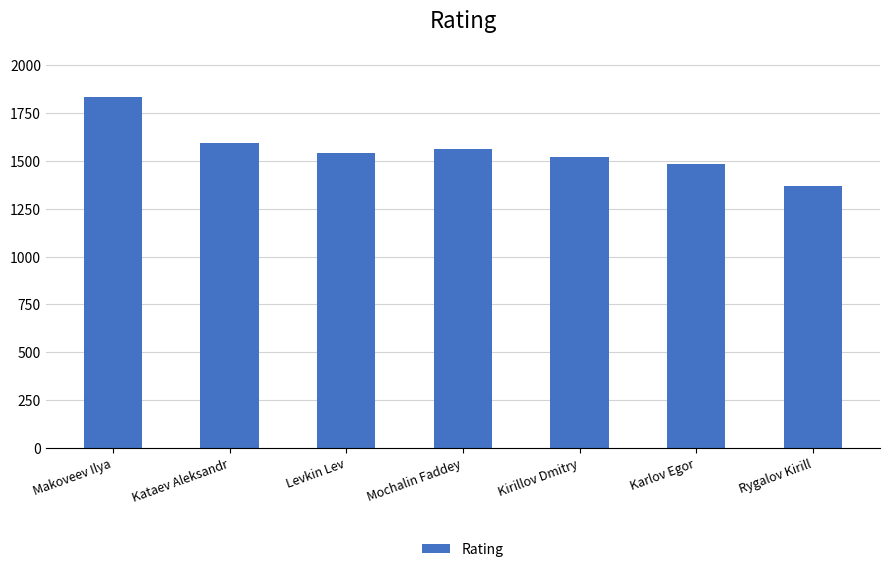

What is the difference between the maximum and minimum values?

469